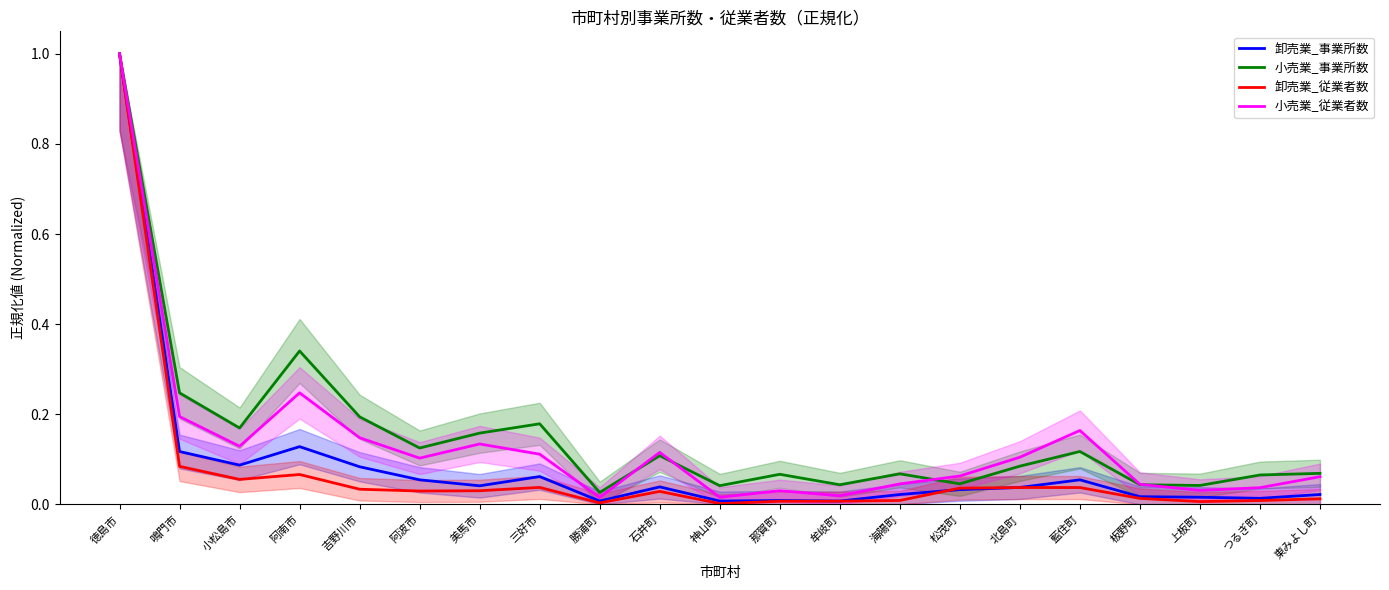

Is the value of 小売業_事業所数 at 上板町 greater than the value of 卸売業_従業者数 at 上板町?

Yes